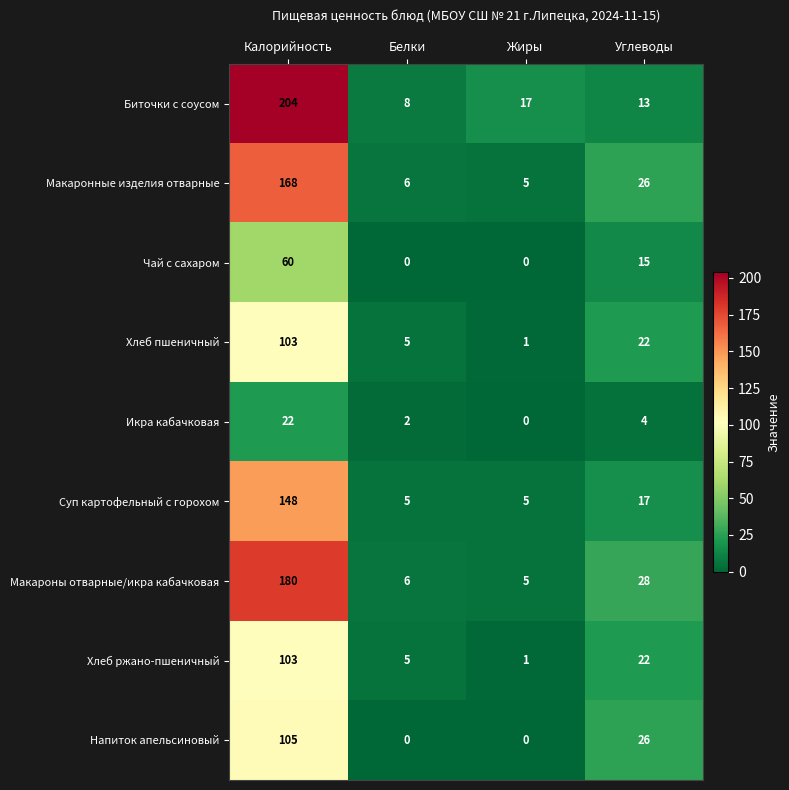

List the labels in order of Биточки с соусом value, largest first.

Калорийность, Жиры, Углеводы, Белки